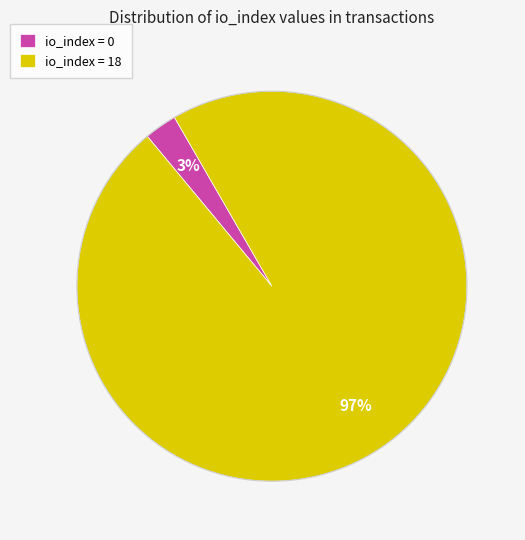

To the nearest percent, what is the average slice percentage?

50%